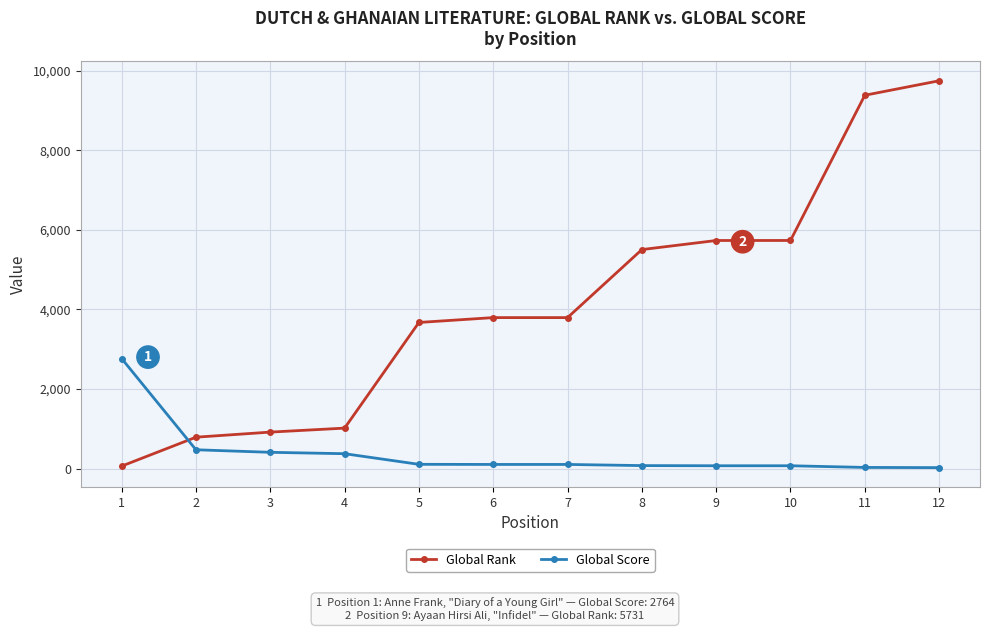

Between 3 and 5, which series saw the biggest shift?

Global Rank